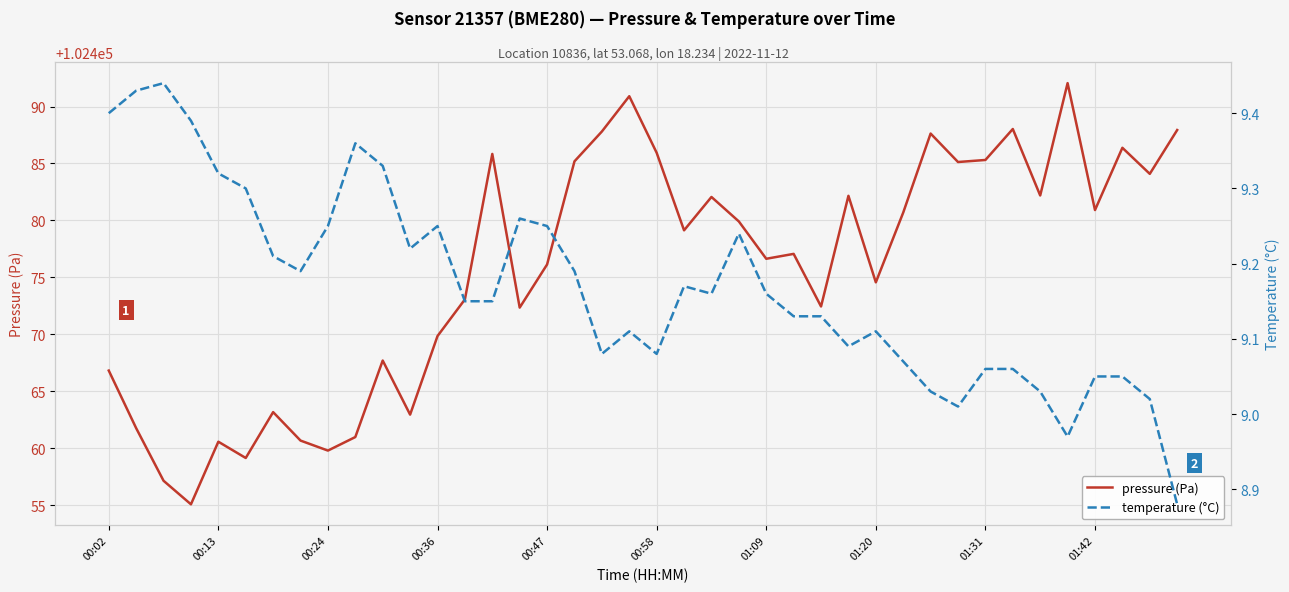

What is the value of the pressure (Pa) point at the 9th from the left?

102459.8